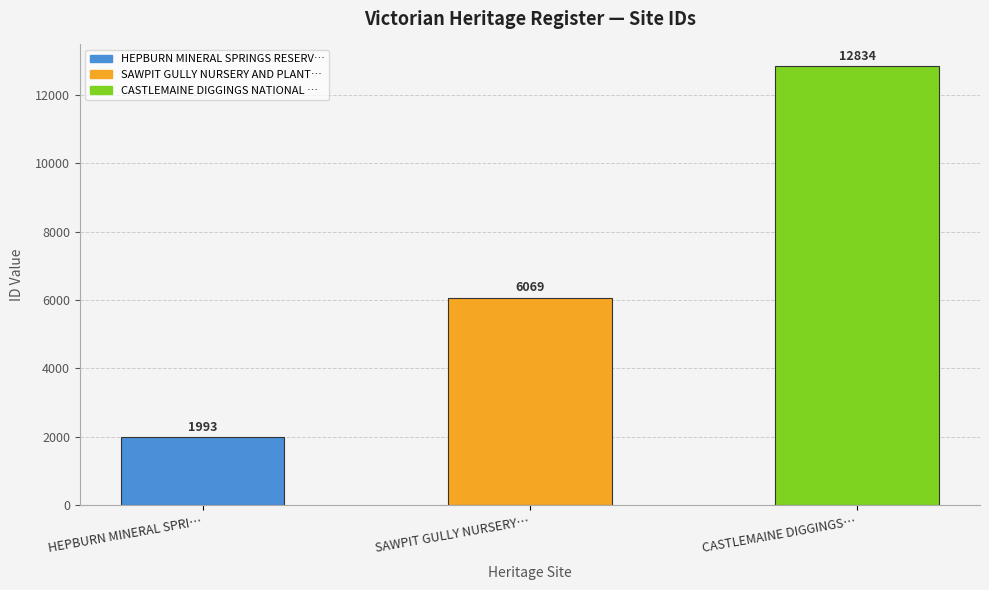

Reading right to left, extract all data points from this chart.

CASTLEMAINE DIGGINGS…=12834	SAWPIT GULLY NURSERY…=6069	HEPBURN MINERAL SPRI…=1993